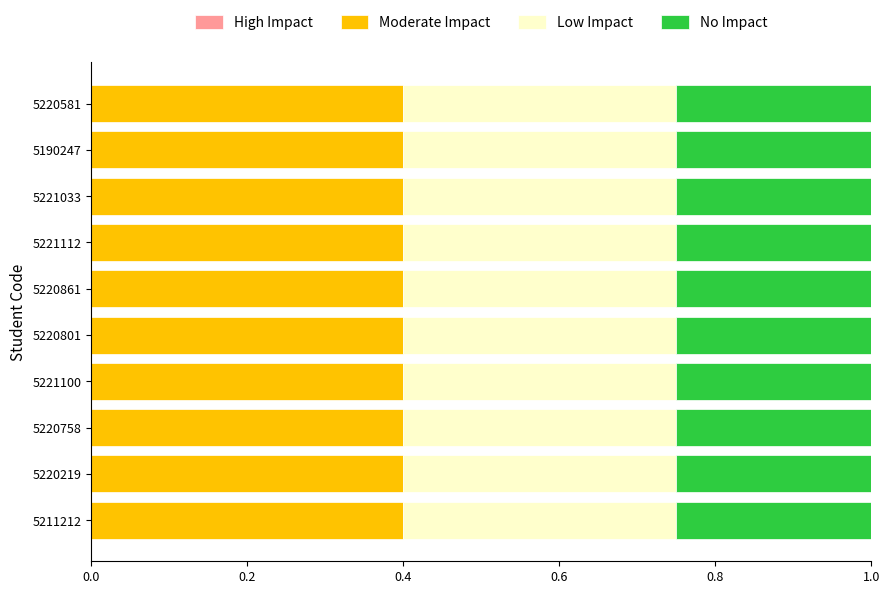

What is the maximum value for Moderate Impact?

0.4